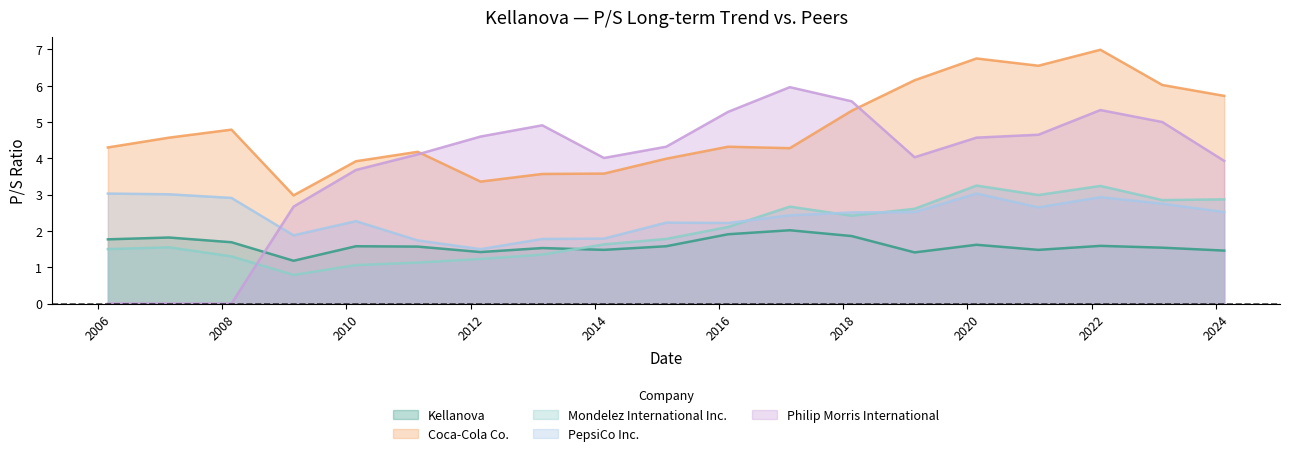

Reading right to left, what are all the values shown in this chart?

Kellanova: 2024-02-20=1.5	2023-02-21=1.5	2022-02-22=1.6	2021-02-22=1.5	2020-02-24=1.6	2019-02-25=1.4	2018-02-20=1.9	2017-02-21=2.0	2016-02-24=1.9	2015-02-25=1.6	2014-02-24=1.5	2013-02-26=1.5	2012-02-29=1.4	2011-02-25=1.6	2010-02-26=1.6	2009-02-24=1.2	2008-02-25=1.7	2007-02-23=1.8	2006-02-28=1.8
Coca-Cola Co.: 2024-02-20=5.7	2023-02-21=6.0	2022-02-22=7.0	2021-02-22=6.5	2020-02-24=6.8	2019-02-25=6.2	2018-02-20=5.3	2017-02-21=4.3	2016-02-24=4.3	2015-02-25=4.0	2014-02-24=3.6	2013-02-26=3.6	2012-02-29=3.4	2011-02-25=4.2	2010-02-26=3.9	2009-02-24=3.0	2008-02-25=4.8	2007-02-23=4.6	2006-02-28=4.3
Mondelez International Inc.: 2024-02-20=2.9	2023-02-21=2.9	2022-02-22=3.2	2021-02-22=3.0	2020-02-24=3.2	2019-02-25=2.6	2018-02-20=2.4	2017-02-21=2.7	2016-02-24=2.1	2015-02-25=1.8	2014-02-24=1.6	2013-02-26=1.4	2012-02-29=1.2	2011-02-25=1.1	2010-02-26=1.1	2009-02-24=0.8	2008-02-25=1.3	2007-02-23=1.6	2006-02-28=1.5
PepsiCo Inc.: 2024-02-20=2.5	2023-02-21=2.8	2022-02-22=2.9	2021-02-22=2.6	2020-02-24=3.0	2019-02-25=2.5	2018-02-20=2.5	2017-02-21=2.4	2016-02-24=2.2	2015-02-25=2.2	2014-02-24=1.8	2013-02-26=1.8	2012-02-29=1.5	2011-02-25=1.7	2010-02-26=2.3	2009-02-24=1.9	2008-02-25=2.9	2007-02-23=3.0	2006-02-28=3.0
Philip Morris International: 2024-02-20=3.9	2023-02-21=5.0	2022-02-22=5.3	2021-02-22=4.7	2020-02-24=4.6	2019-02-25=4.0	2018-02-20=5.6	2017-02-21=6.0	2016-02-24=5.3	2015-02-25=4.3	2014-02-24=4.0	2013-02-26=4.9	2012-02-29=4.6	2011-02-25=4.1	2010-02-26=3.7	2009-02-24=2.7	2008-02-25=0.0	2007-02-23=0.0	2006-02-28=0.0